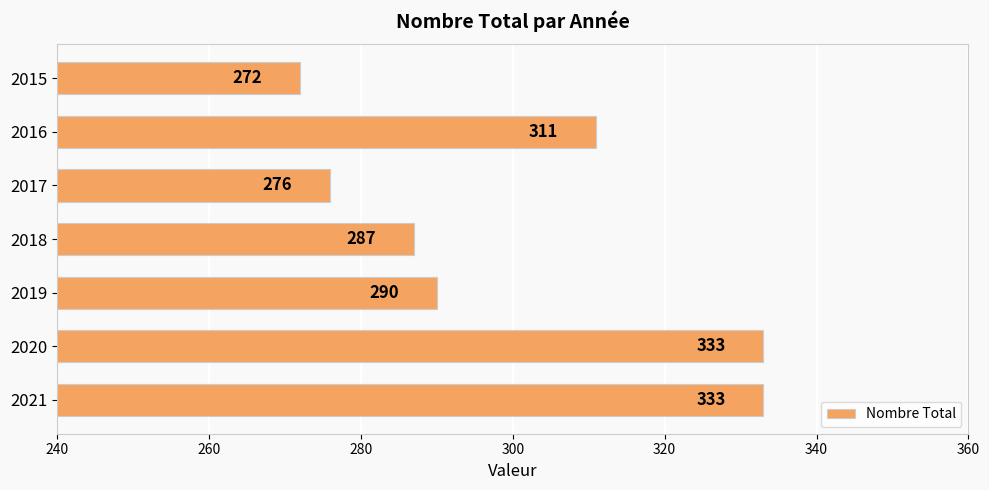

Reading top to bottom, extract all data points from this chart.

272	311	276	287	290	333	333